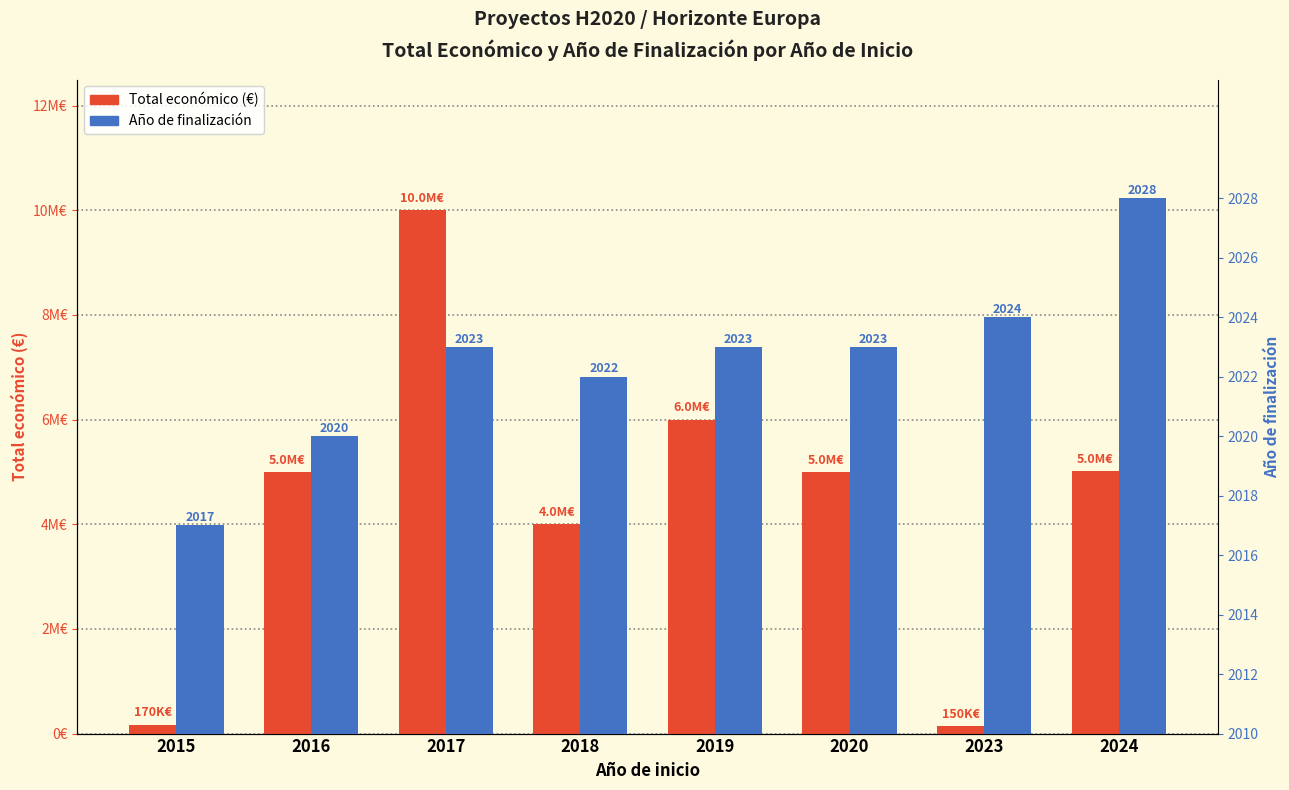

Which category has the lowest value in the Año de finalización series?

2015